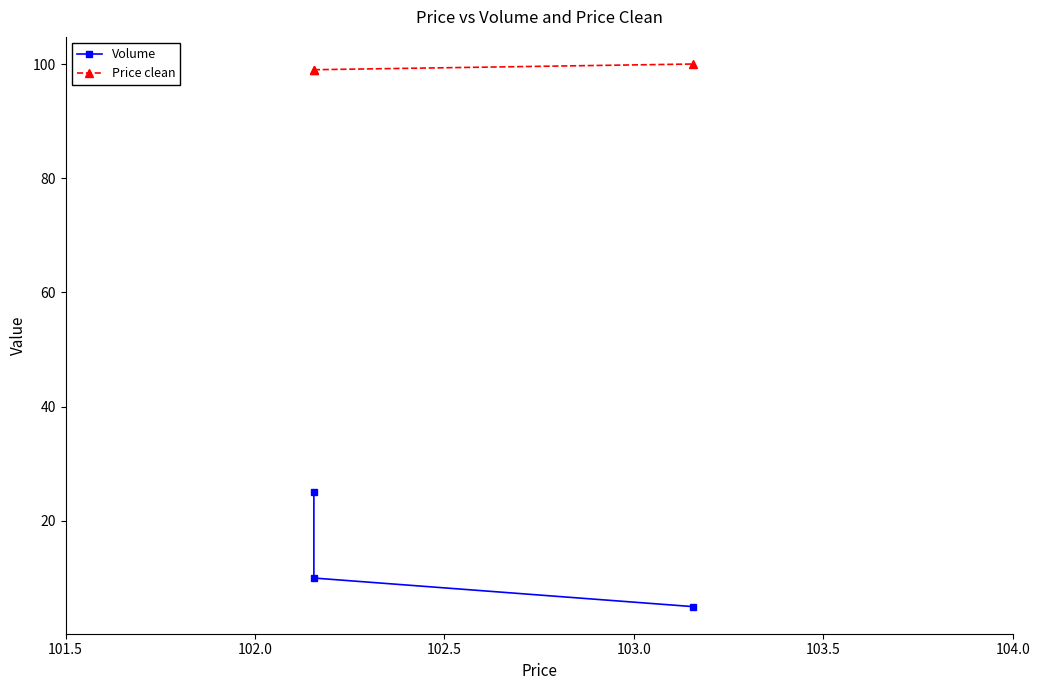

How many series are shown in this chart?

2